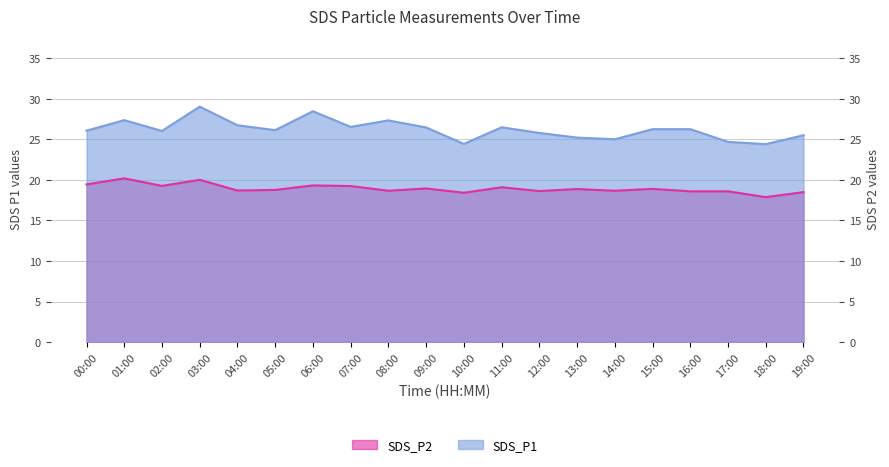

Rank the series by their average value, from highest to lowest.

SDS_P1, SDS_P2